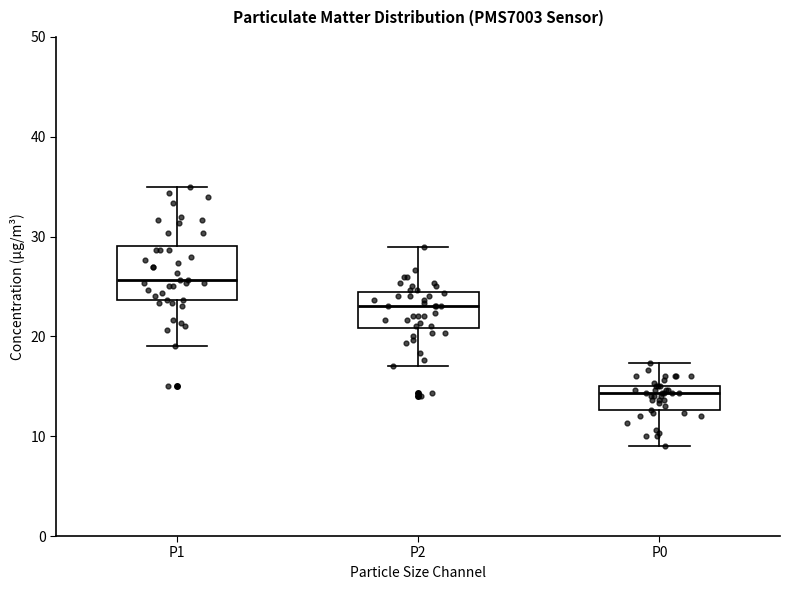

Reading left to right, transcribe this box plot: for each box, give where its median line is, the range the box spans, and where its two whiskers end, as read against the y-axis. The values are not printed on the chart, so give them approximately, as read against the axis.

P1: median 26, box 24 to 29, whiskers 19 to 35
P2: median 23, box 21 to 24, whiskers 17 to 29
P0: median 14, box 13 to 15, whiskers 9 to 17